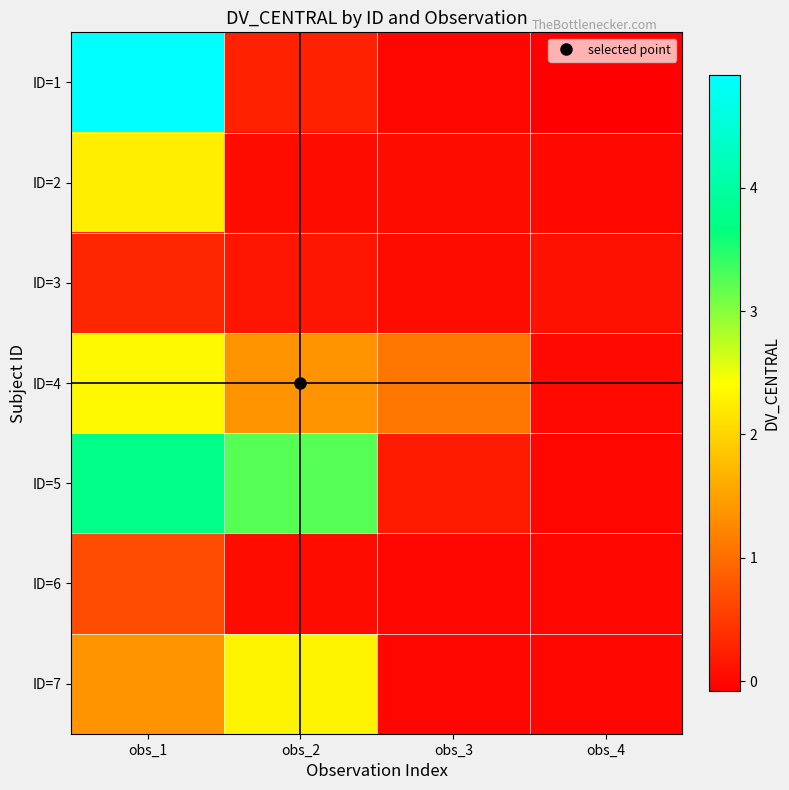

What is the minimum value shown in the chart?

-0.1